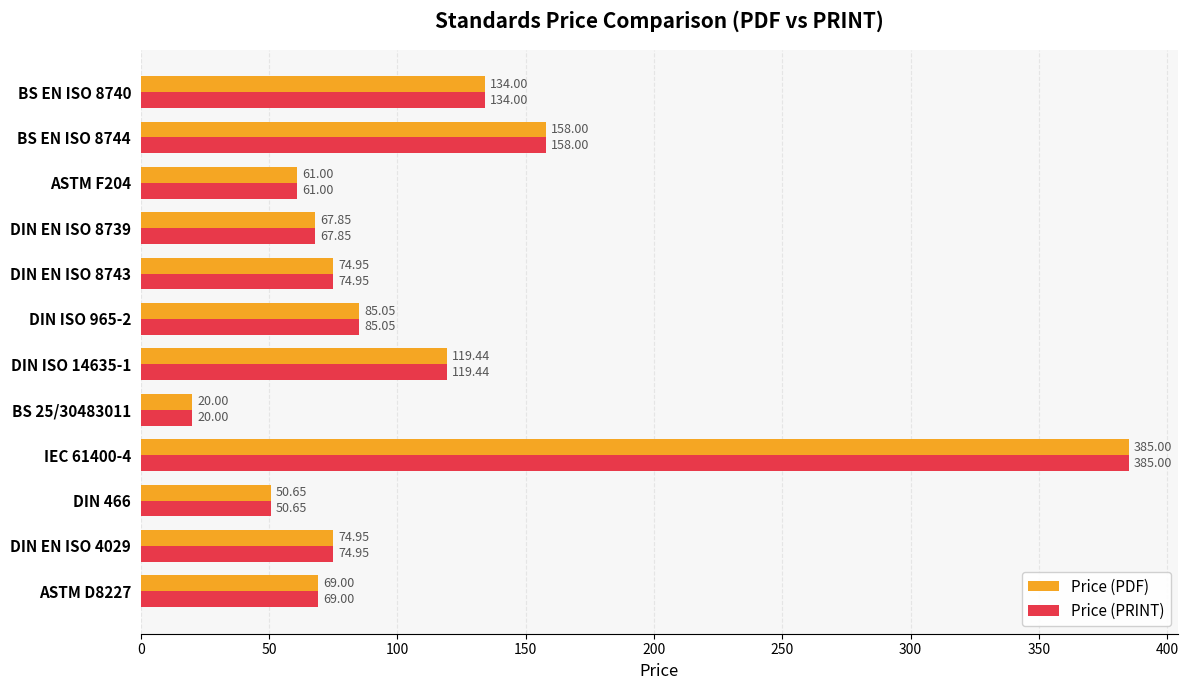

What is the difference between the Price (PDF) values at BS EN ISO 8744 and BS EN ISO 8740?

24.0